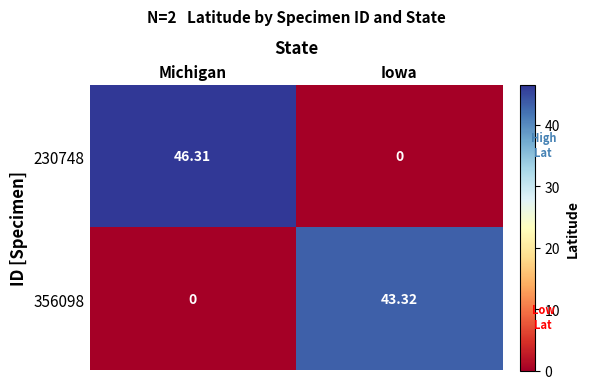

Where is 356098 nearest to the value 21?

Michigan